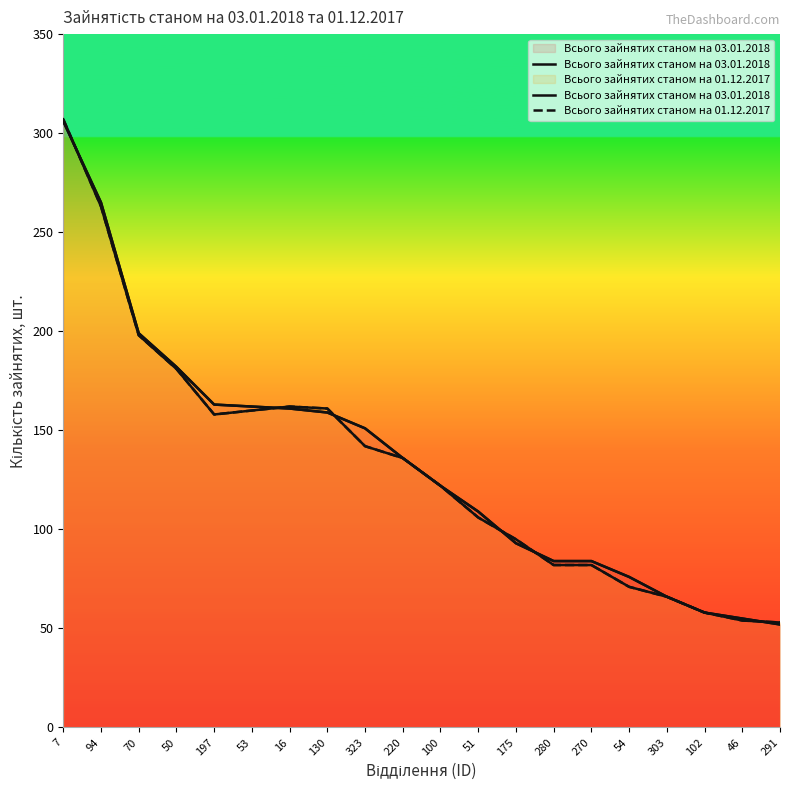

Is it true that Всього зайнятих станом на 01.12.2017 equals 82 at 270?

True